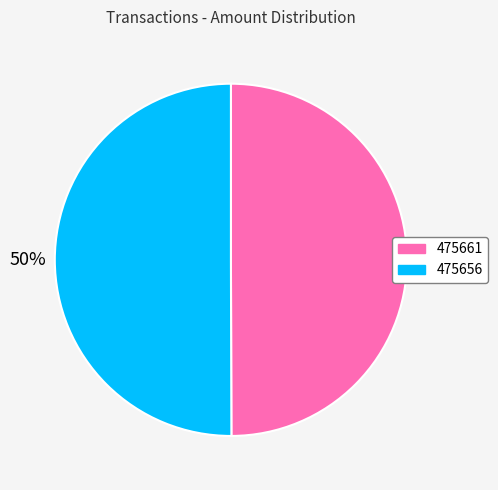

Count the number of slices in the pie.

2